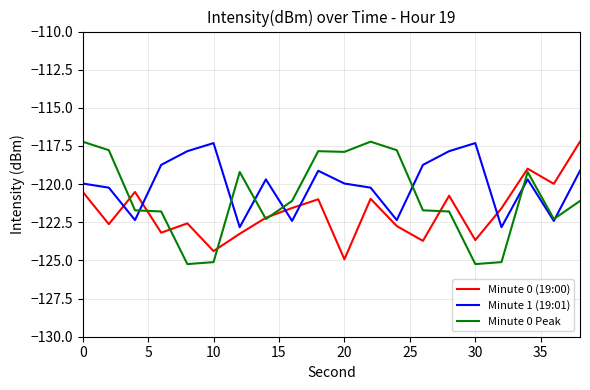

What is the average value of the Minute 0 (19:00) series?

-121.8